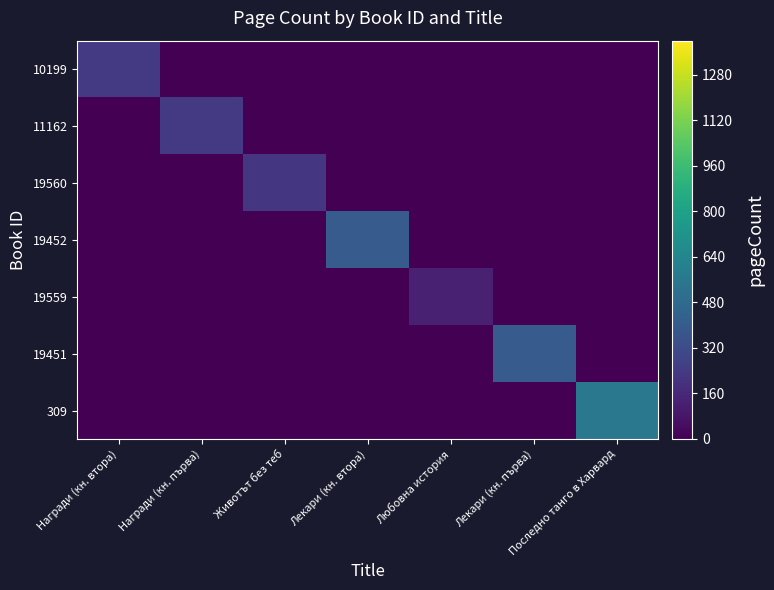

Reading left to right, transcribe all the data shown in this chart.

10199: Награди (кн. втора)=240	Награди (кн. първа)=0	Животът без теб=0	Лекари (кн. втора)=0	Любовна история=0	Лекари (кн. първа)=0	Последно танго в Харвард=0
11162: Награди (кн. втора)=0	Награди (кн. първа)=240	Животът без теб=0	Лекари (кн. втора)=0	Любовна история=0	Лекари (кн. първа)=0	Последно танго в Харвард=0
19560: Награди (кн. втора)=0	Награди (кн. първа)=0	Животът без теб=224	Лекари (кн. втора)=0	Любовна история=0	Лекари (кн. първа)=0	Последно танго в Харвард=0
19452: Награди (кн. втора)=0	Награди (кн. първа)=0	Животът без теб=0	Лекари (кн. втора)=400	Любовна история=0	Лекари (кн. първа)=0	Последно танго в Харвард=0
19559: Награди (кн. втора)=0	Награди (кн. първа)=0	Животът без теб=0	Лекари (кн. втора)=0	Любовна история=128	Лекари (кн. първа)=0	Последно танго в Харвард=0
19451: Награди (кн. втора)=0	Награди (кн. първа)=0	Животът без теб=0	Лекари (кн. втора)=0	Любовна история=0	Лекари (кн. първа)=400	Последно танго в Харвард=0
309: Награди (кн. втора)=0	Награди (кн. първа)=0	Животът без теб=0	Лекари (кн. втора)=0	Любовна история=0	Лекари (кн. първа)=0	Последно танго в Харвард=558